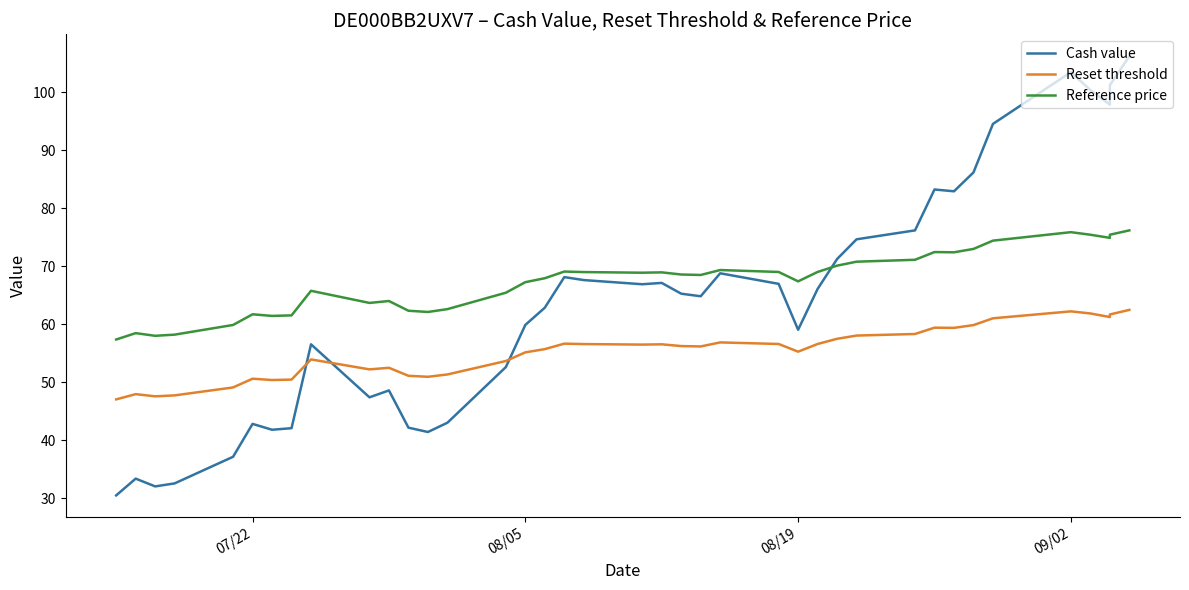

The Reference price series shows 113.1 at 22. True or false?

False